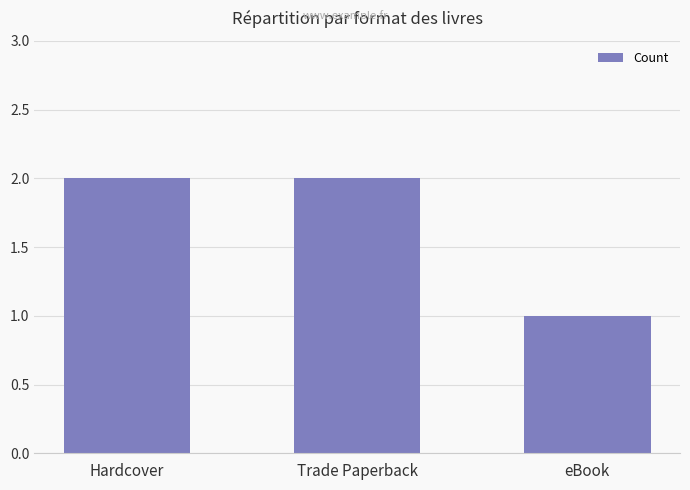

How many bars are there in total?

3